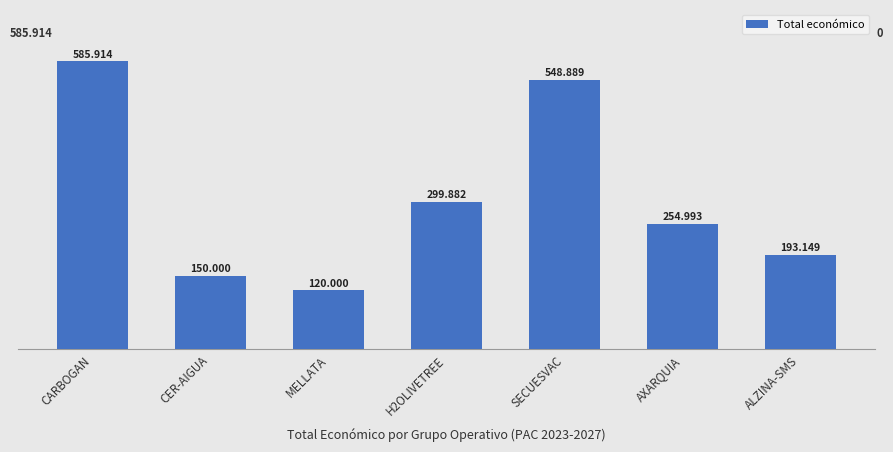

How many bars are there in total?

7